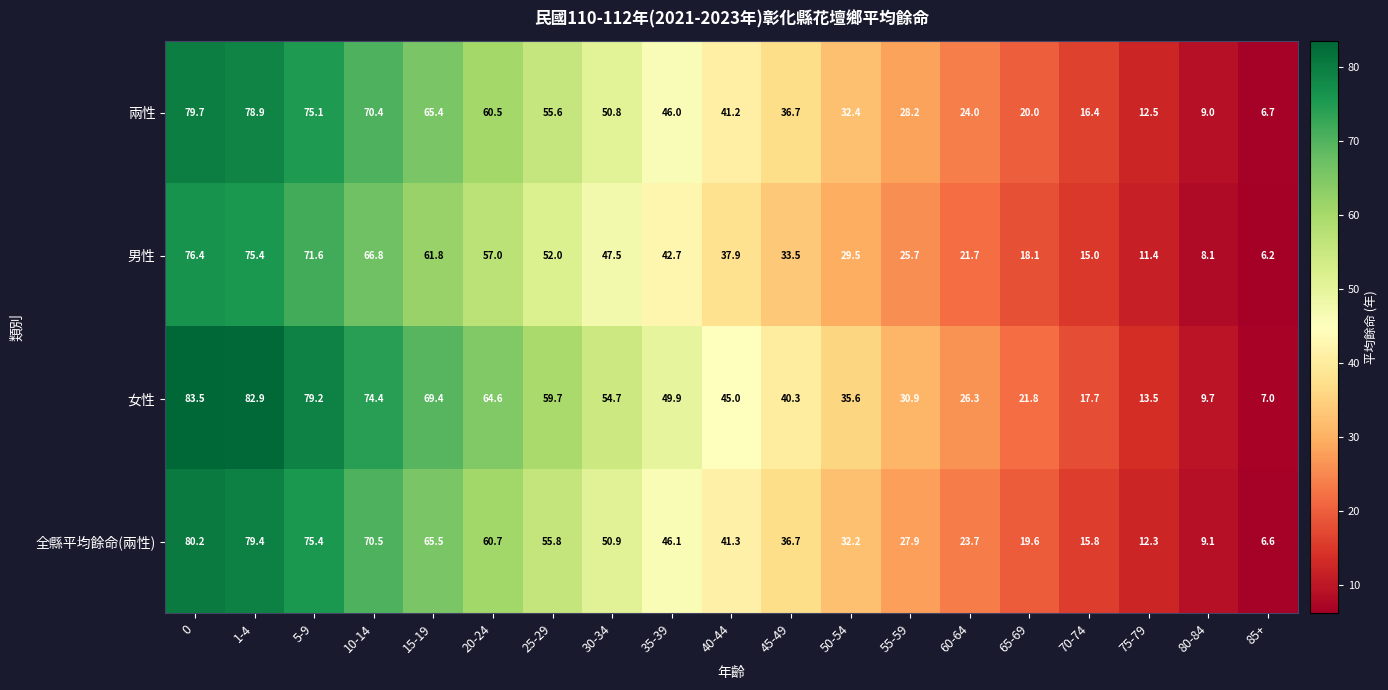

Is it true that 全縣平均餘命(兩性) equals 9.1 at 80-84?

True